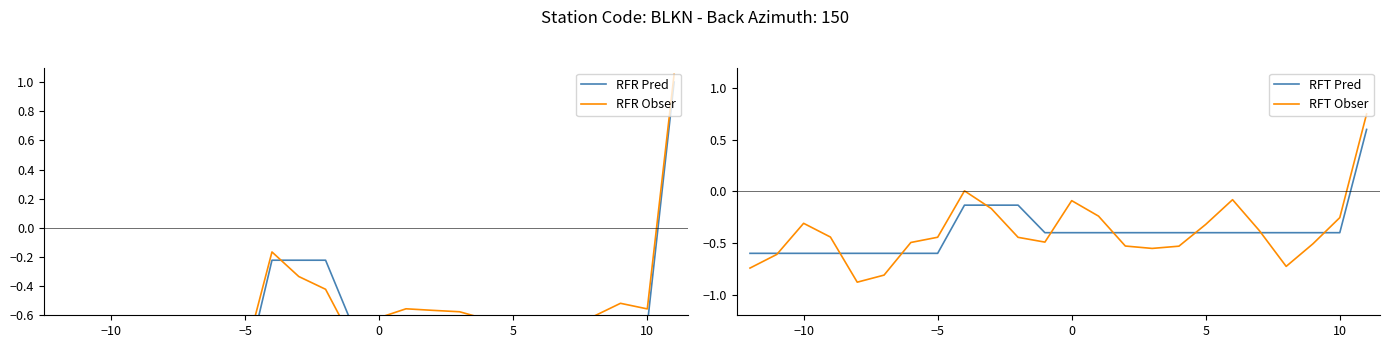

What is the greatest value displayed?

1.1